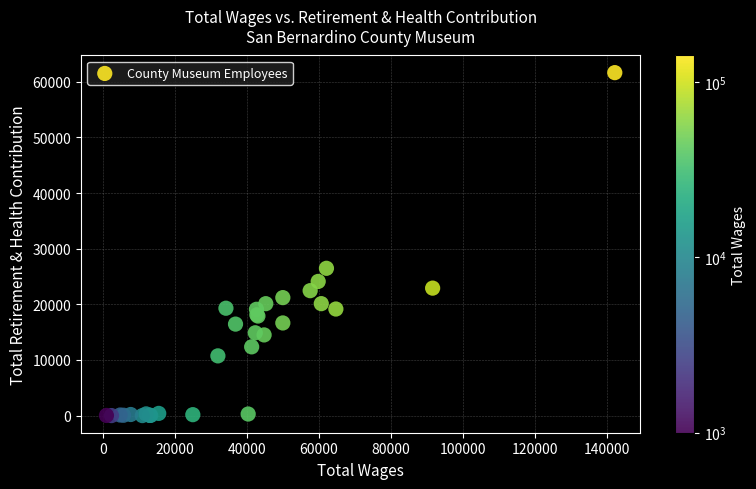

What Y value in the scatter plot is closest to 30825?

26476